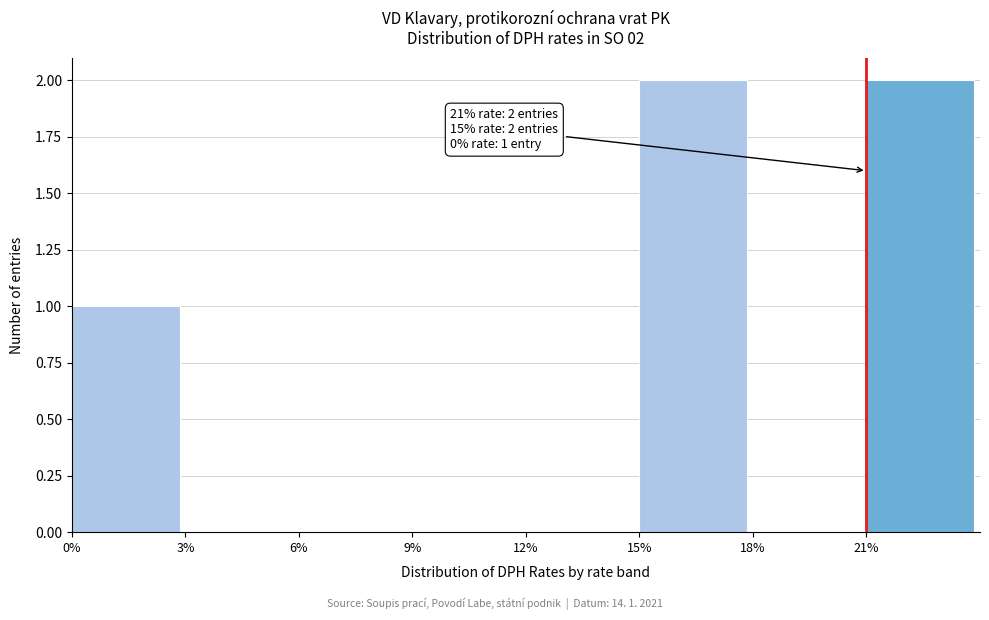

Reading left to right, extract all data points from this chart.

0%=1	3%=0	6%=0	9%=0	12%=0	15%=2	18%=0	21%=2